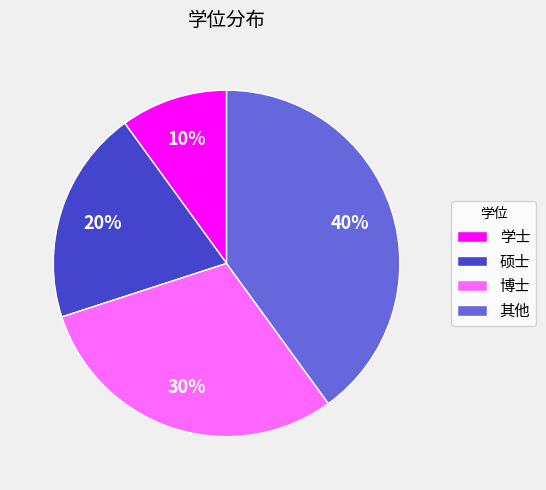

Which has a higher value, 硕士 or 学士?

硕士